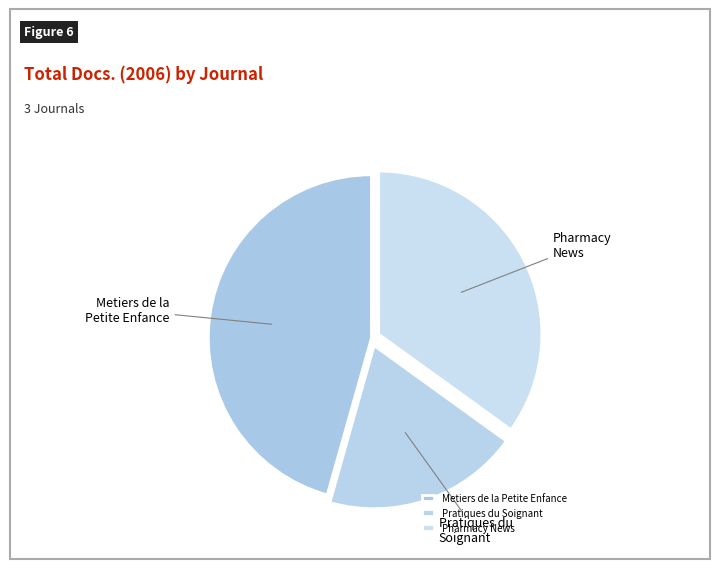

Does Pratiques du Soignant represent more than half of the total?

No